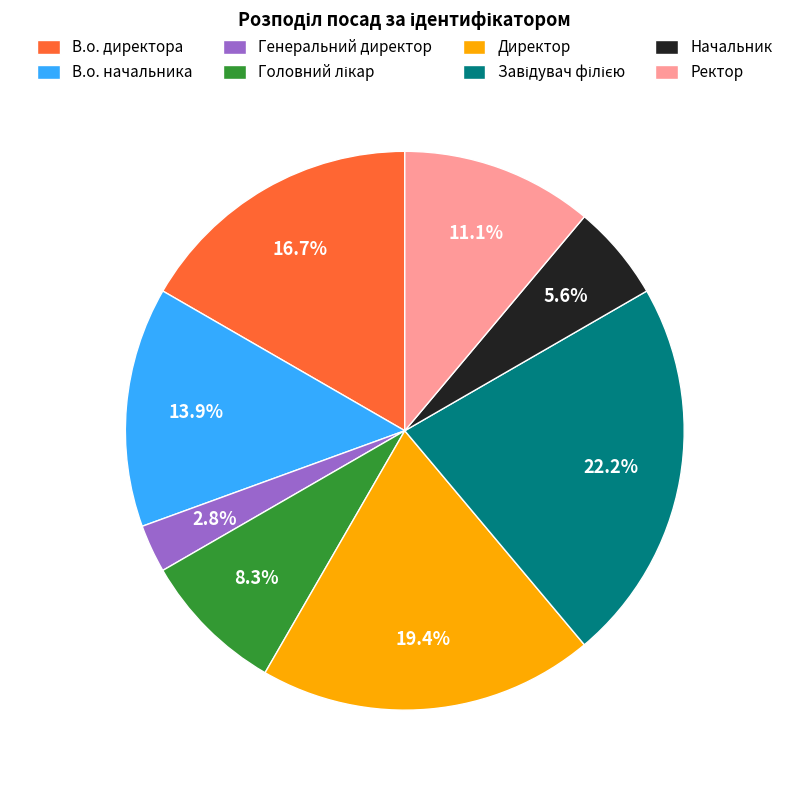

Is the sum of Директор and Генеральний директор greater than half?

No